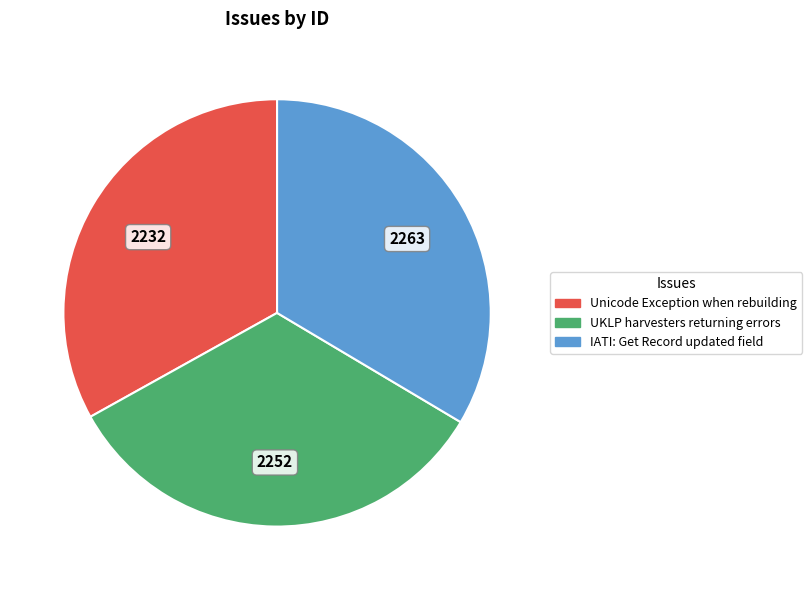

Is it true that UKLP harvesters returning errors is 47% of the pie?

False